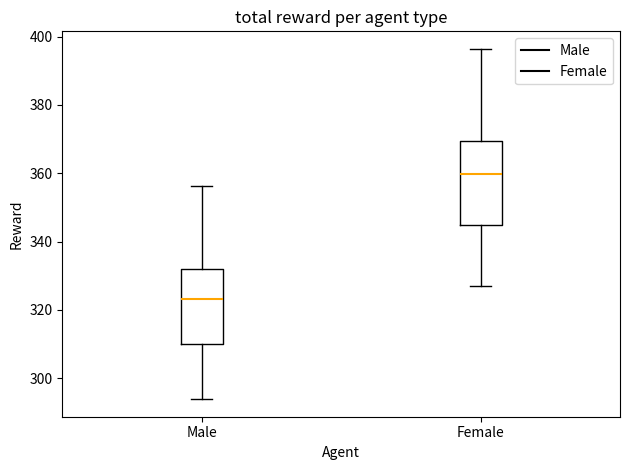

Which box has the highest median line?

Female